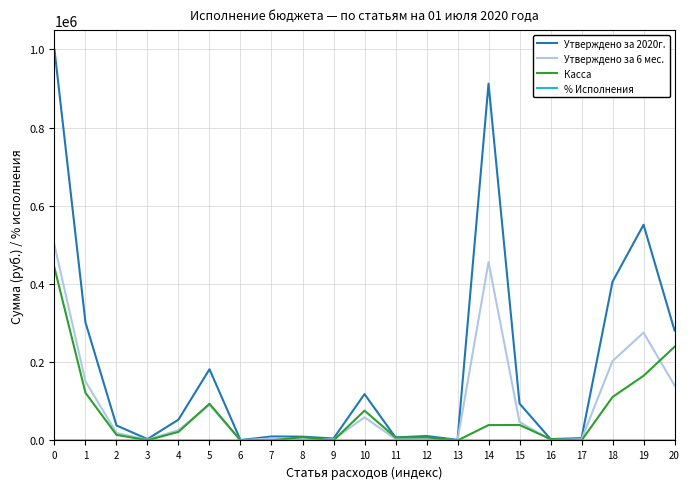

Which series has the widest spread of values?

Утверждено за 2020г.